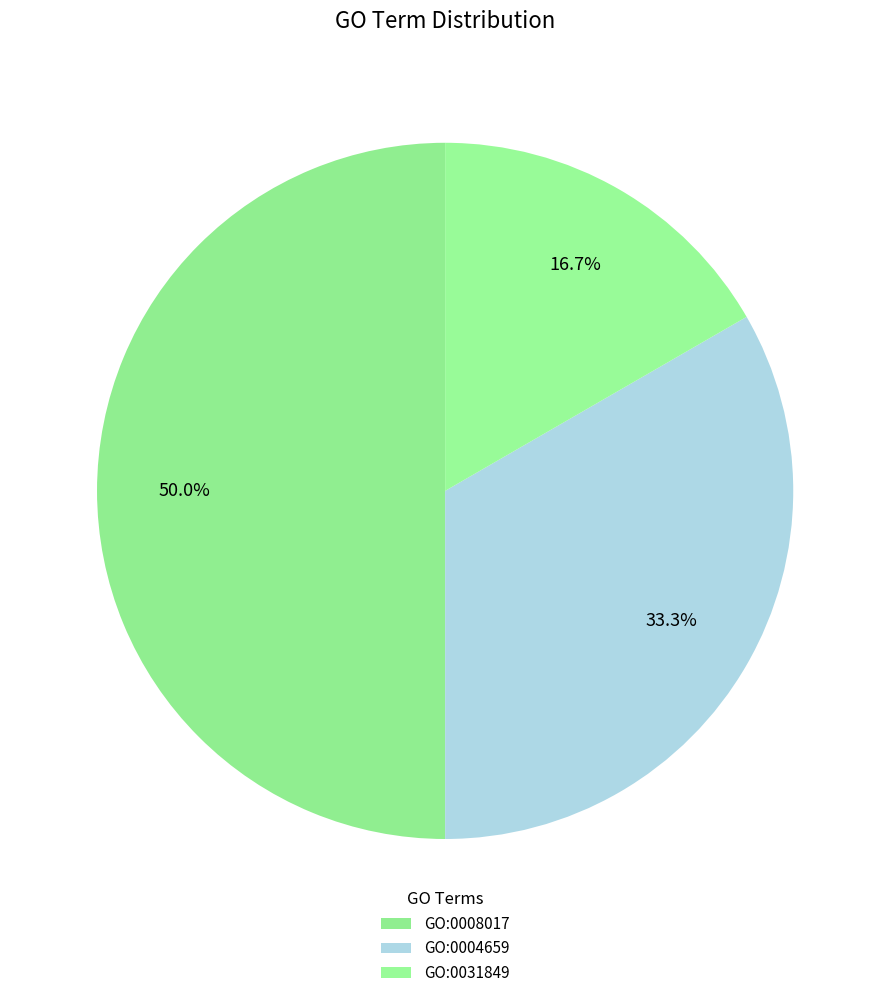

Does GO:0004659 represent more than half of the total?

No